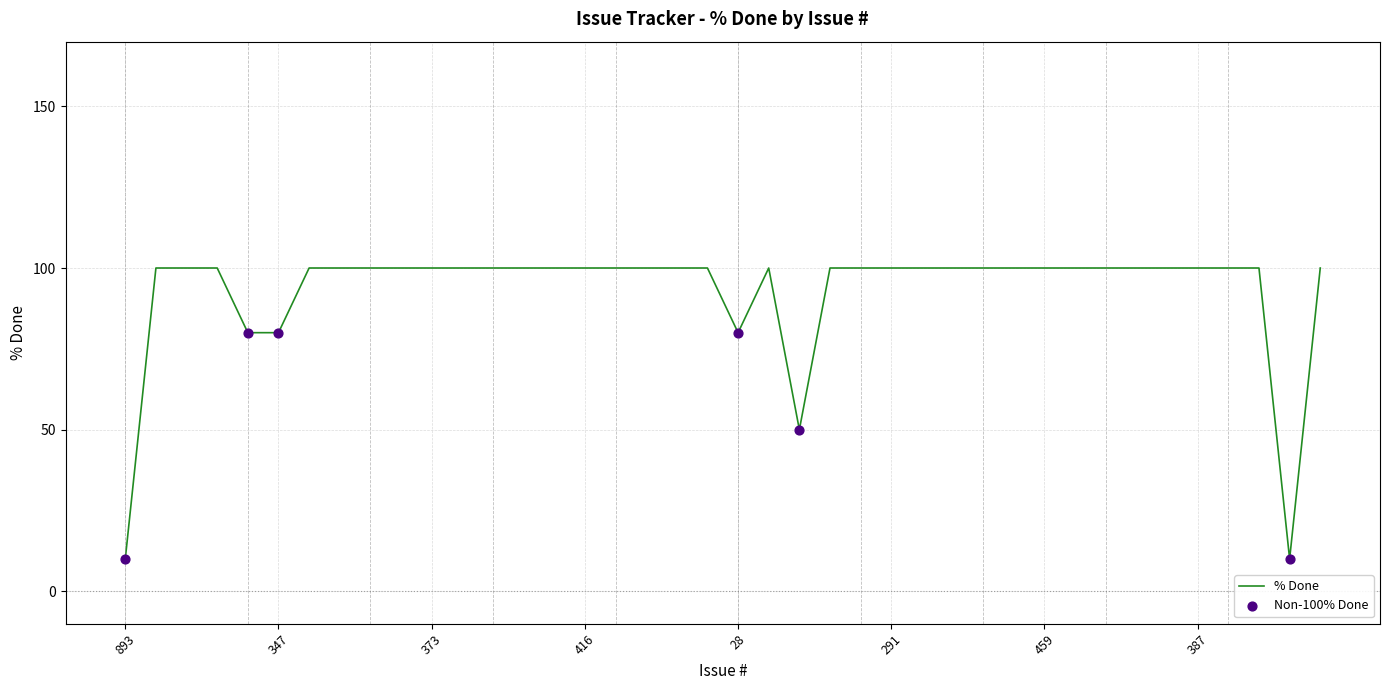

What is the minimum value shown in the chart?

10